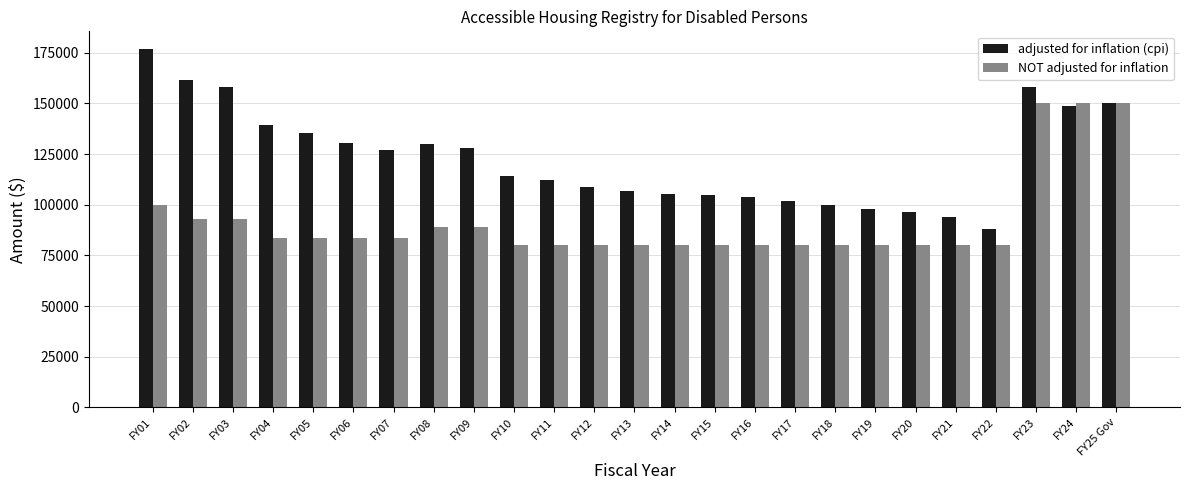

Which series has the widest spread of values?

adjusted for inflation (cpi)